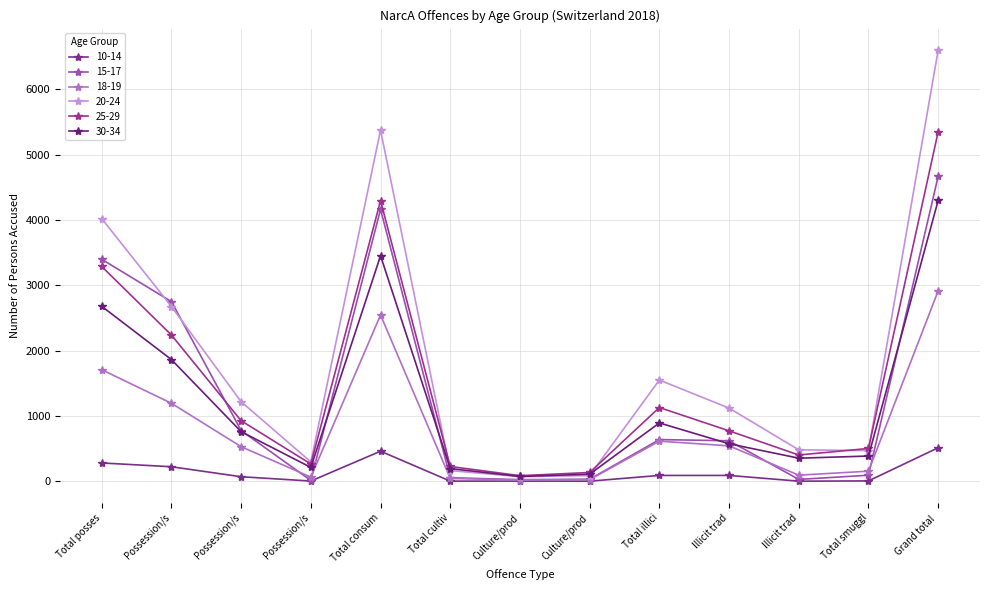

How many data points does each series have?

13